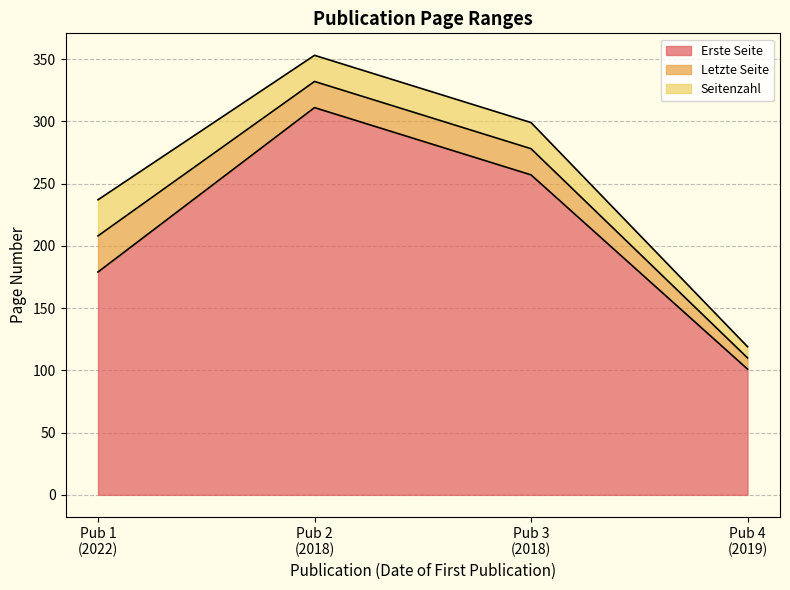

Is it true that Erste Seite equals 257 at 2018?

True